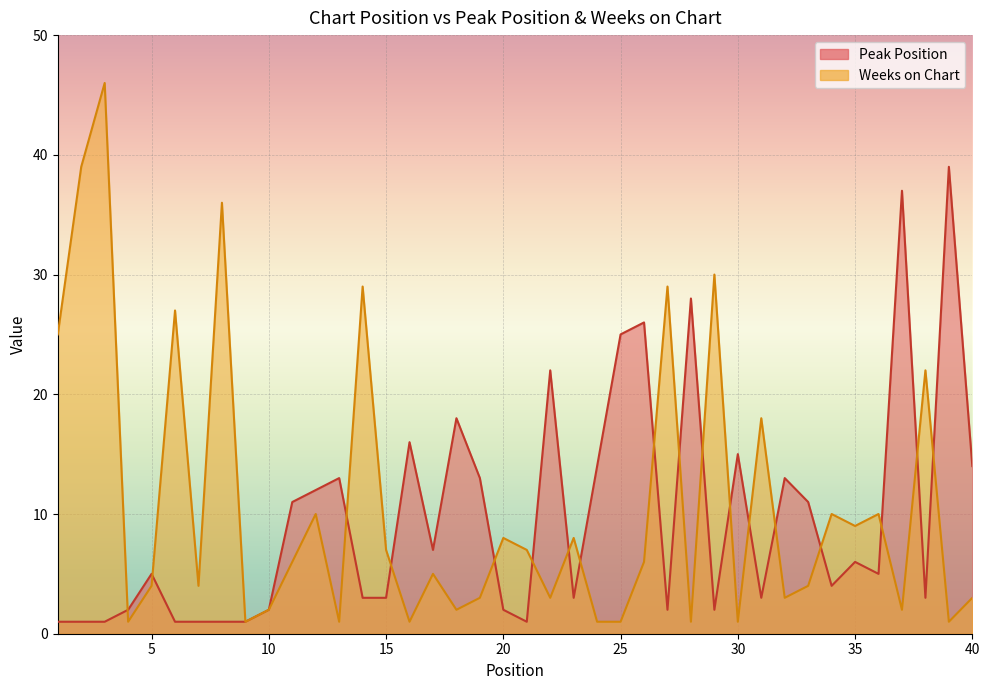

Rank the categories by Peak Position value from highest to lowest.

39, 37, 28, 26, 25, 22, 18, 16, 30, 24, 40, 13, 19, 32, 12, 11, 33, 17, 35, 5, 36, 34, 14, 15, 23, 31, 38, 4, 10, 20, 27, 29, 1, 2, 3, 6, 7, 8, 9, 21